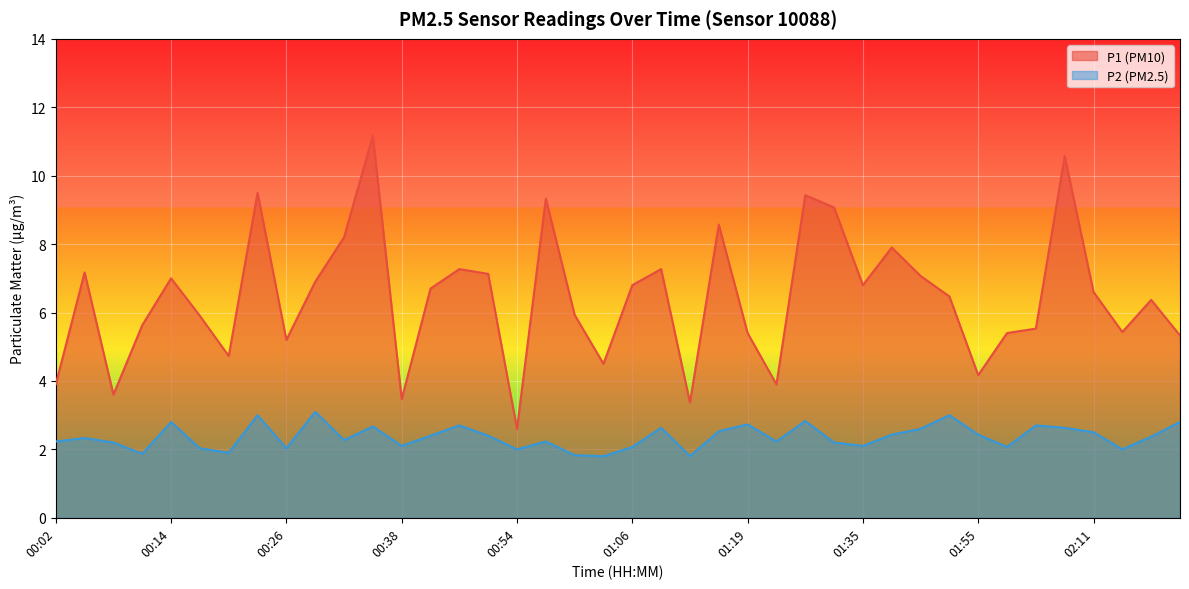

How many lines are shown in the chart?

2